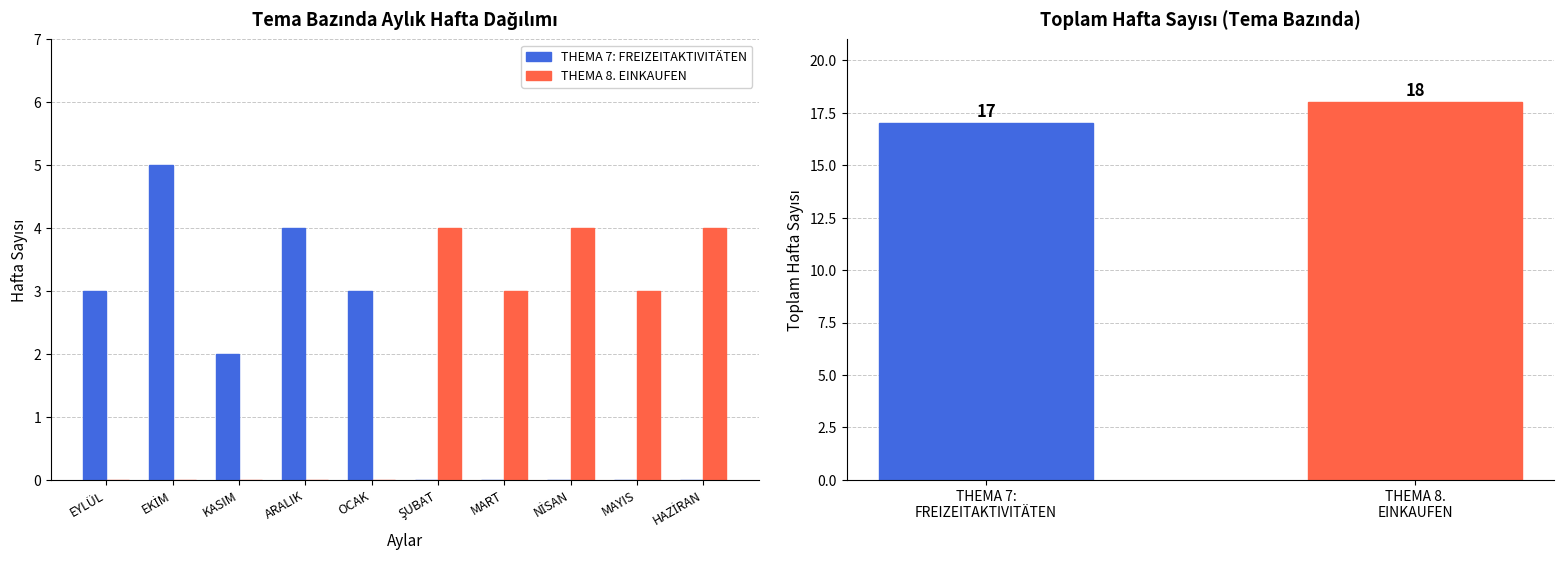

At which label does THEMA 7: FREIZEITAKTIVITÄTEN reach its peak?

EKİM